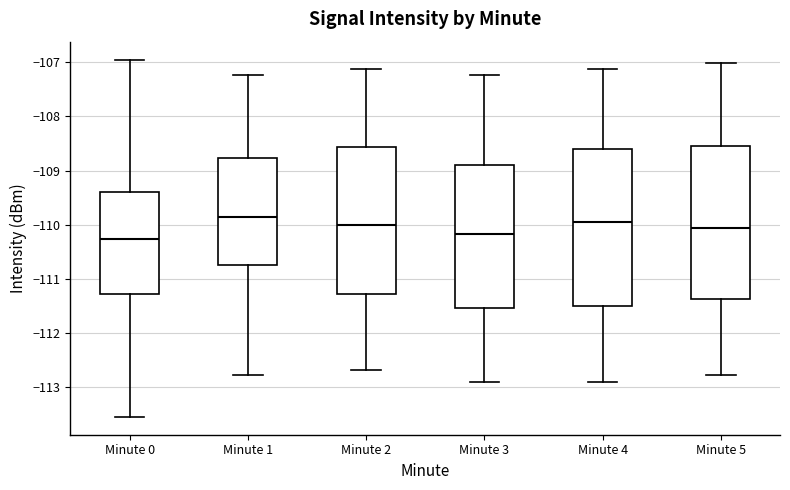

Reading left to right, read every box against the y-axis: the position of its median line, the range the box covers, and the ends of its whiskers. The values are not printed on the chart, so give them approximately, as read against the axis.

Minute 0: median -110.3, box -111.3 to -109.4, whiskers -113.6 to -106.9
Minute 1: median -109.9, box -110.8 to -108.8, whiskers -112.8 to -107.2
Minute 2: median -110.0, box -111.3 to -108.6, whiskers -112.7 to -107.1
Minute 3: median -110.2, box -111.5 to -108.9, whiskers -112.9 to -107.2
Minute 4: median -110.0, box -111.5 to -108.6, whiskers -112.9 to -107.1
Minute 5: median -110.1, box -111.4 to -108.5, whiskers -112.8 to -107.0